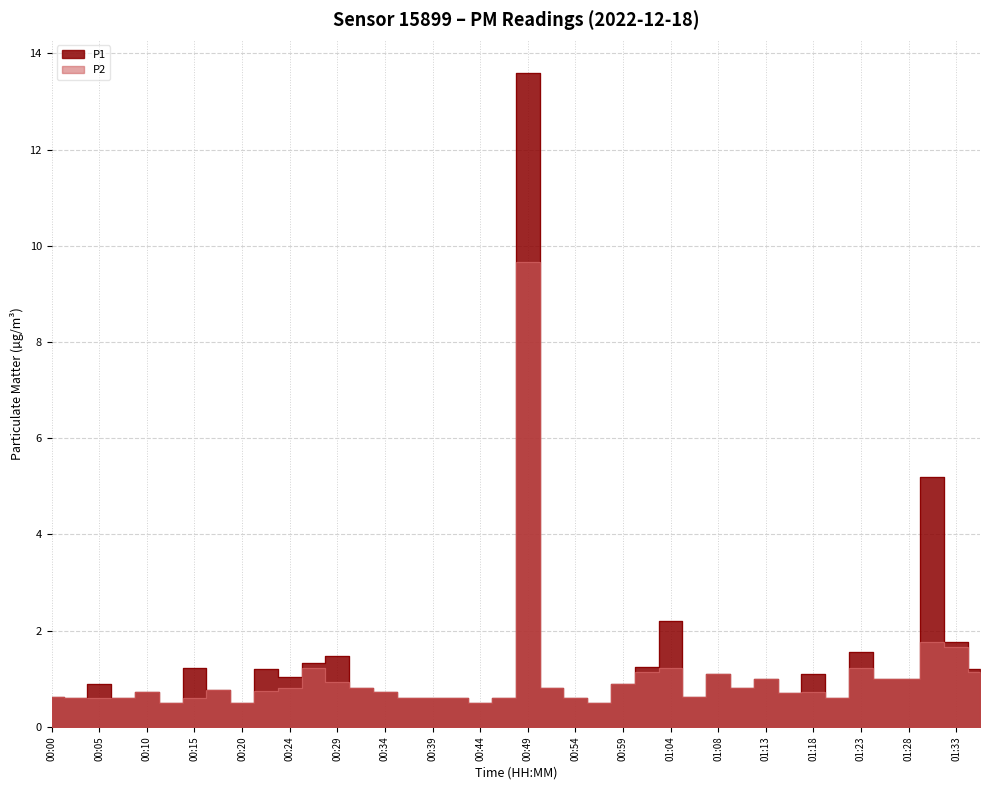

What is the difference between the highest and lowest values at 00:24?

0.2